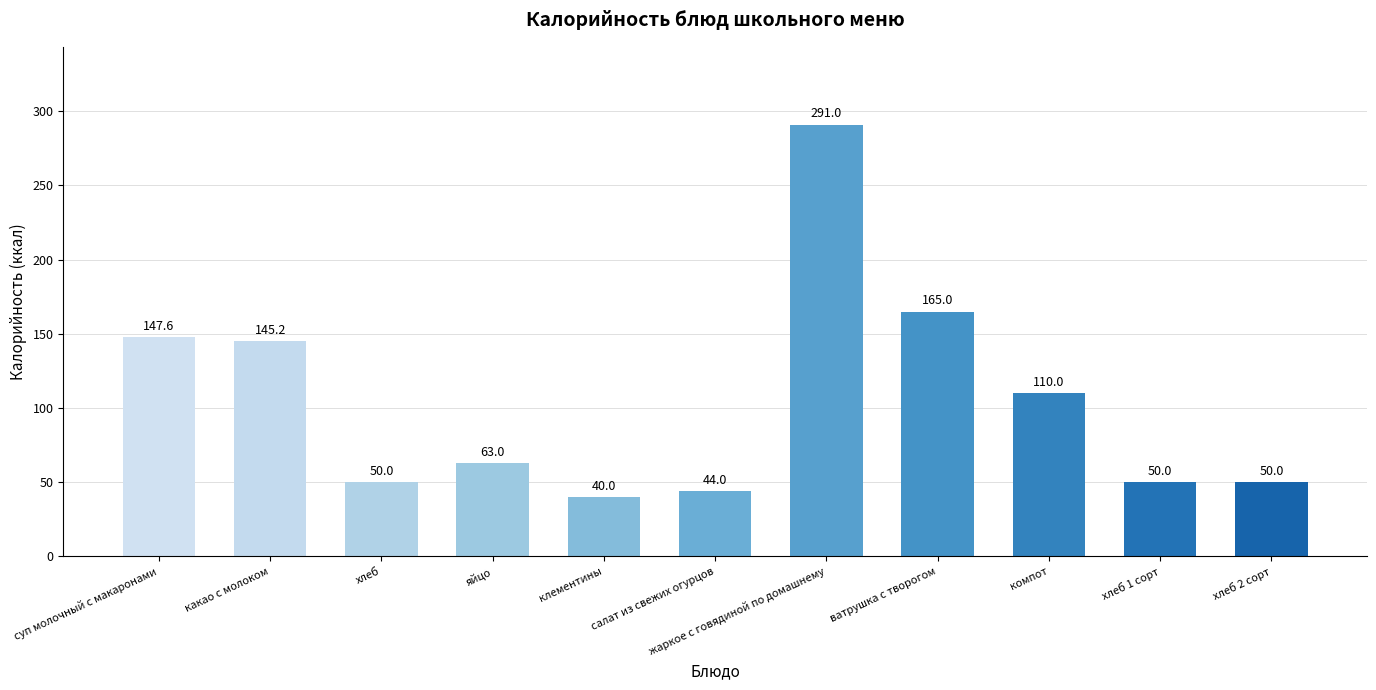

What is the difference between the maximum and minimum values?

251.0